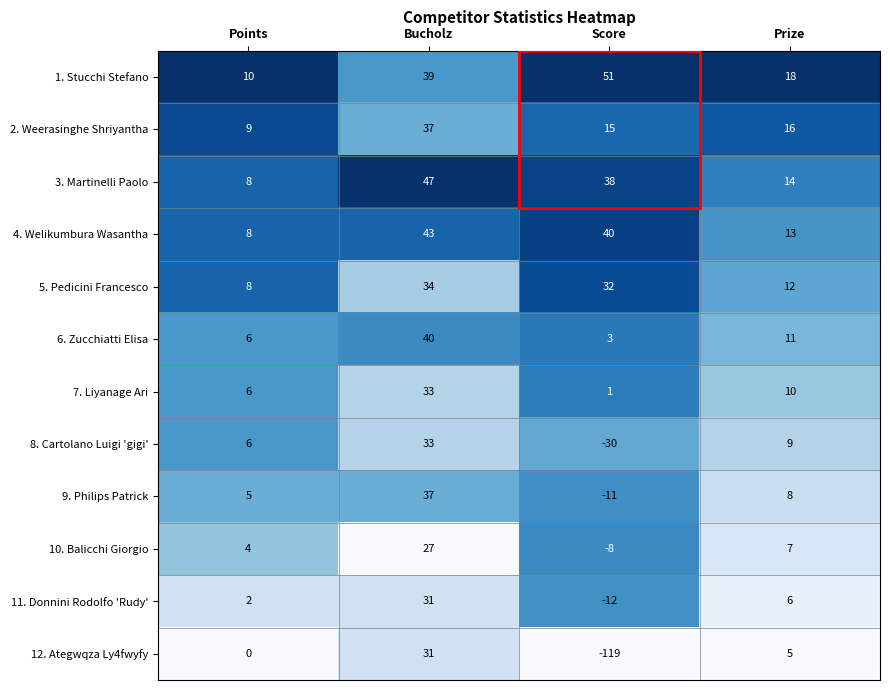

The 12. Ategwqza Ly4fwyfy series shows 45 at Bucholz. True or false?

False